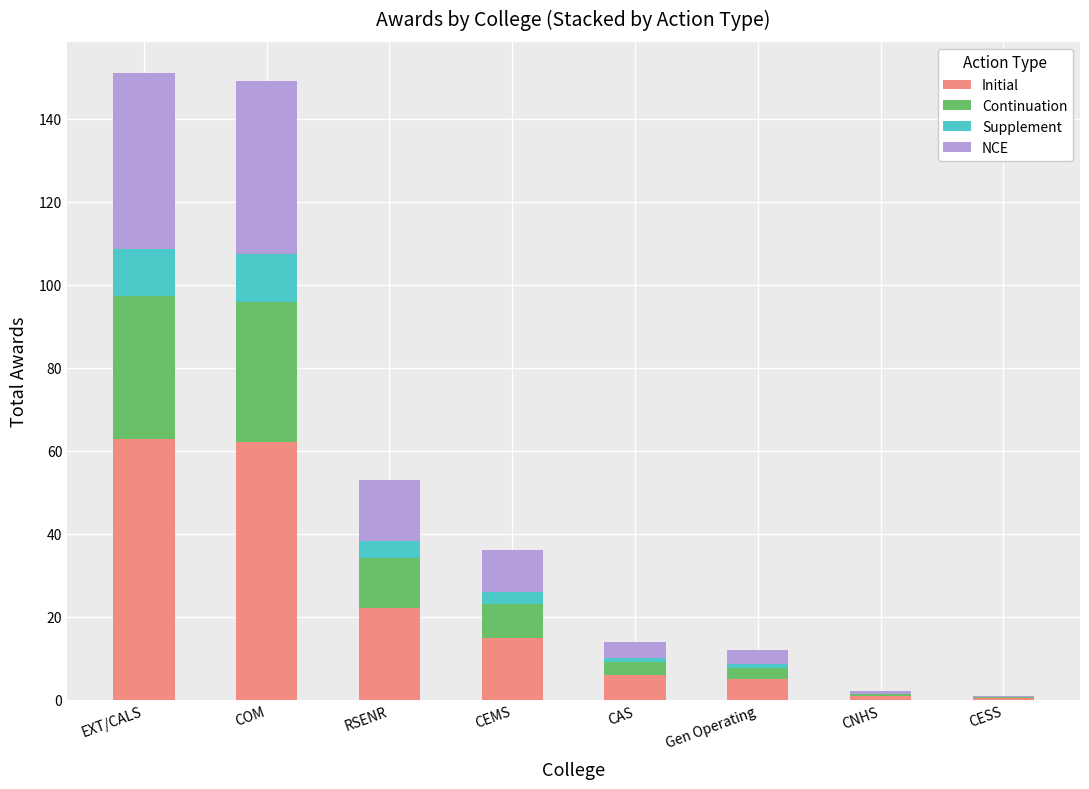

At which label is Initial closest to 31?

RSENR